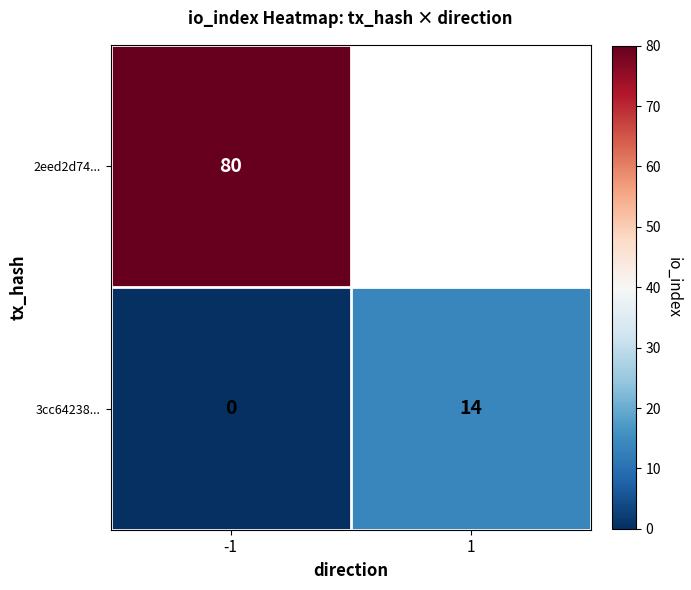

At -1, list the series in order from smallest to largest.

3cc64238..., 2eed2d74...